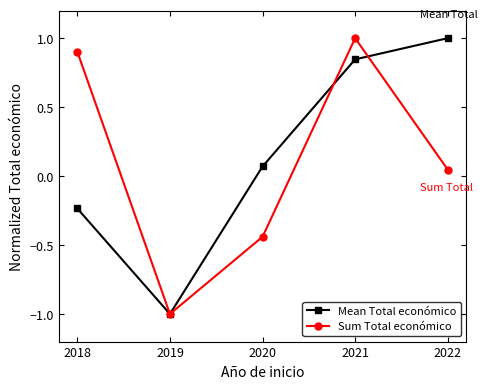

Which series changed the most between 2019 and 2020?

Mean Total económico